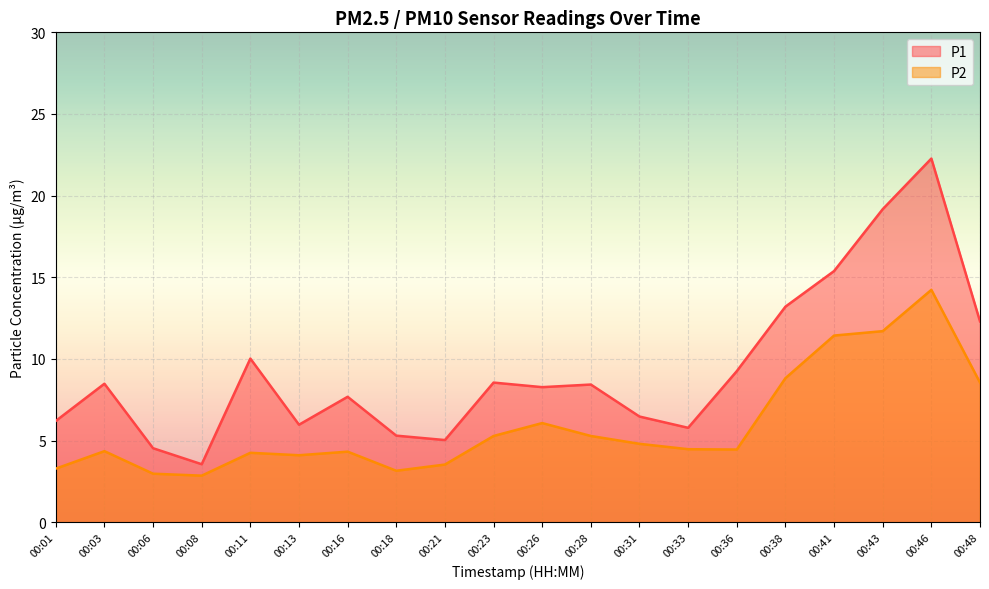

List the series in order of their overall mean, highest first.

P1, P2